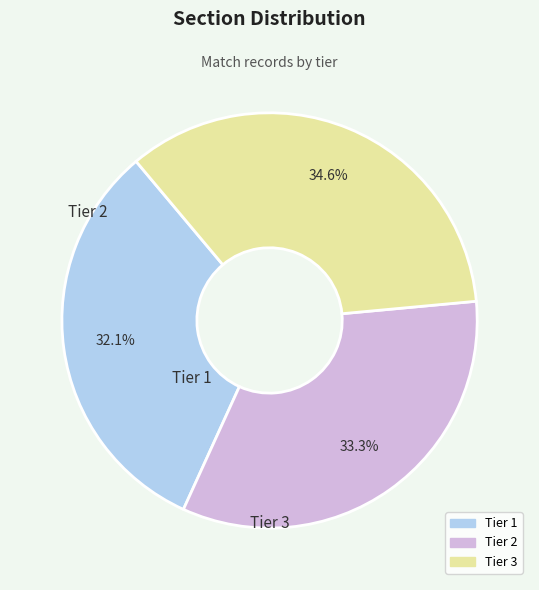

Rank the categories by value from highest to lowest.

Tier 3, Tier 2, Tier 1